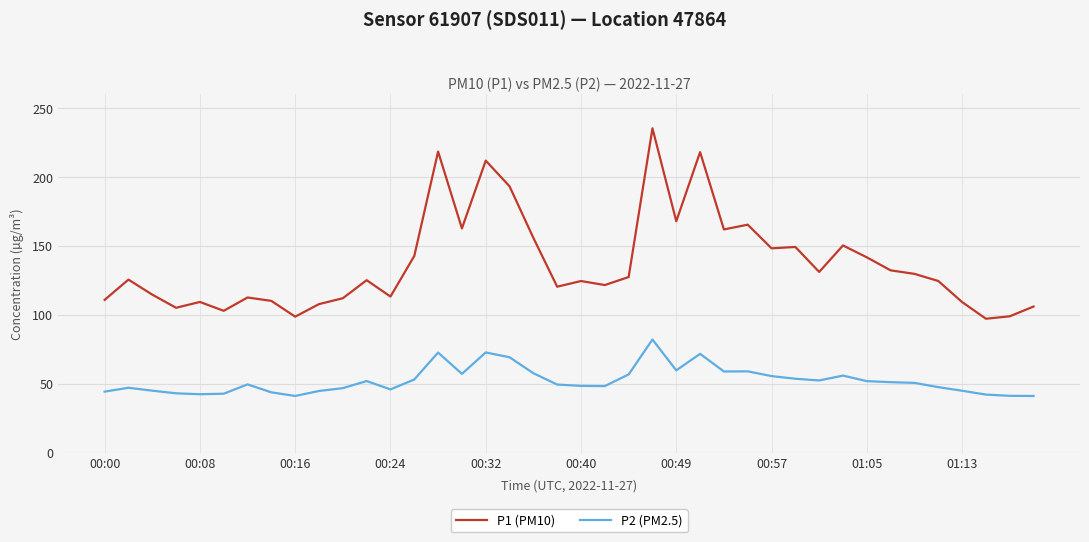

True or false: P2 (PM2.5) and P1 (PM10) cross at least once.

False